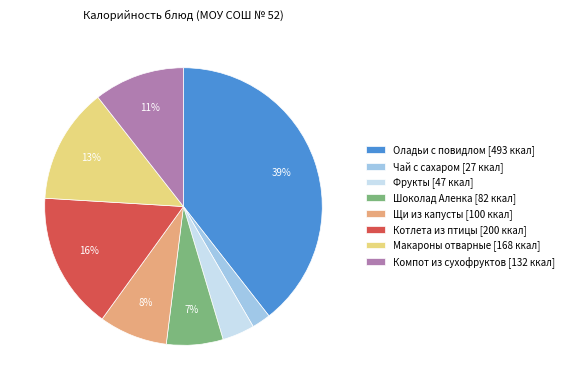

Does Компот из сухофруктов account for over 50% of the chart?

No